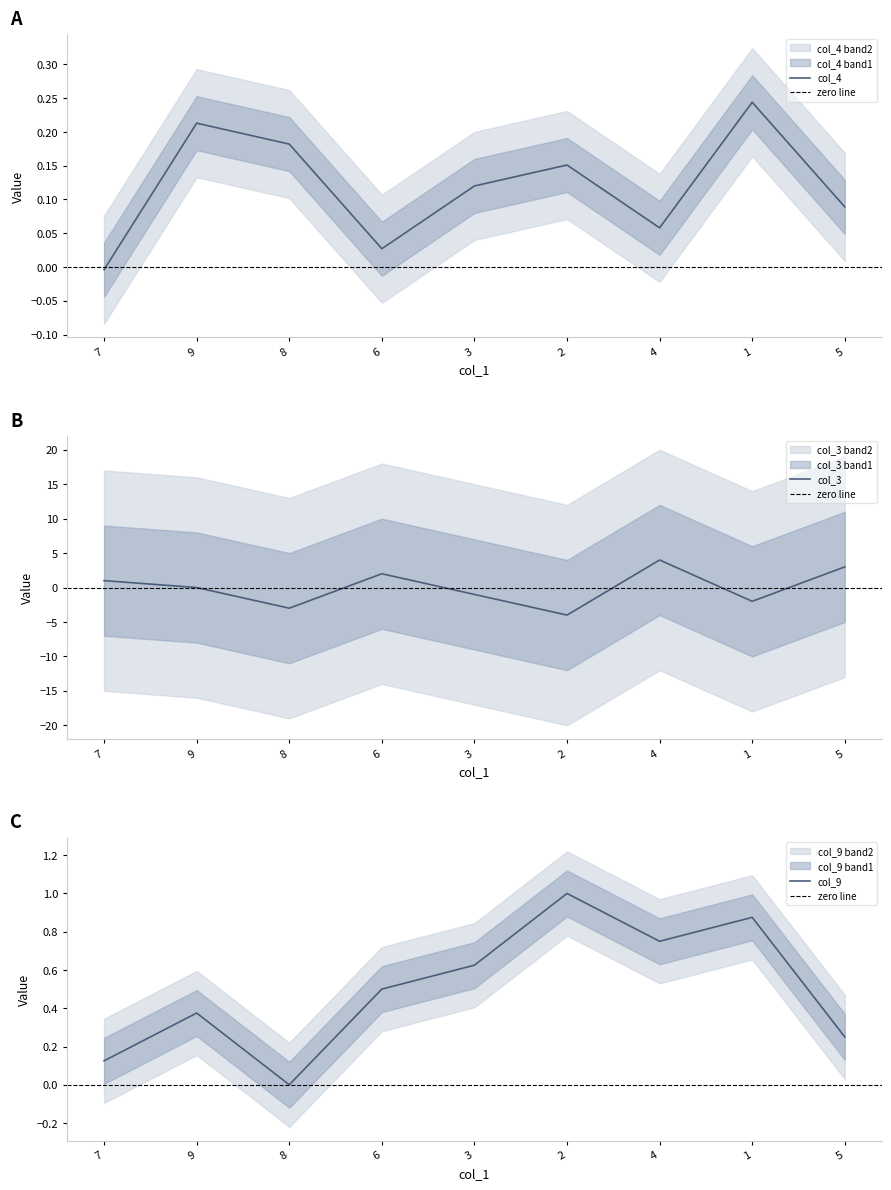

What is the label of the 6th point from the right?

6